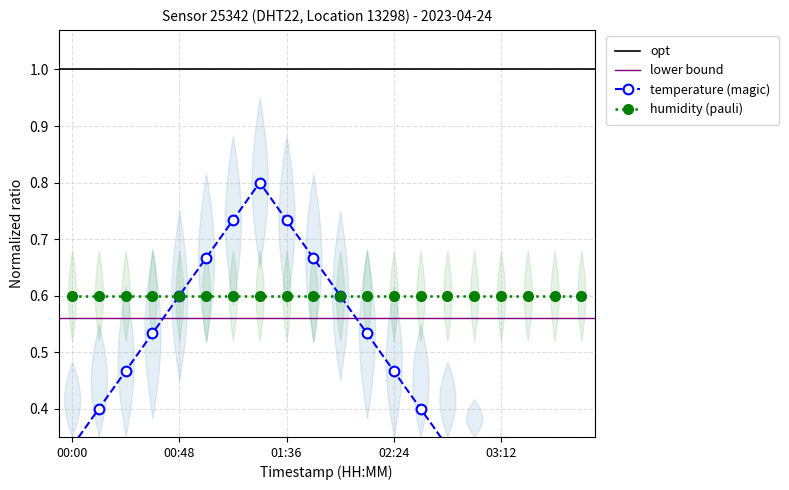

True or false: the data has more than 2 interior local peaks.

False